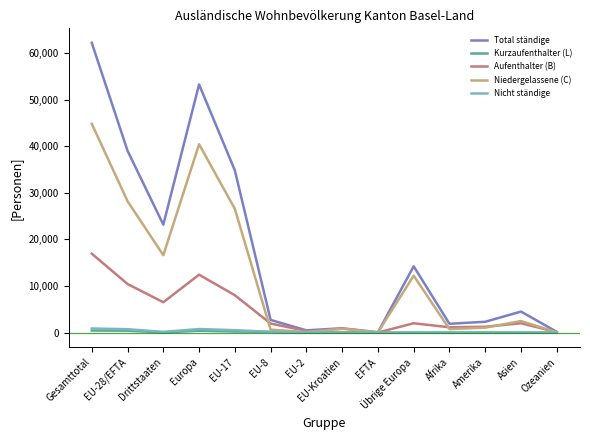

What is the maximum value for Aufenthalter (B)?

16940